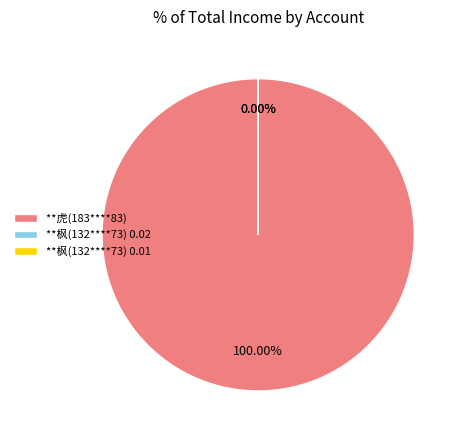

Which has a higher value, **虎(183****83) or **枫(132****73) 0.02?

**虎(183****83)